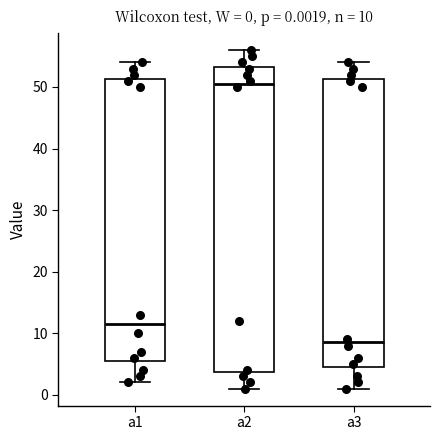

Which box has the lowest median line?

a3